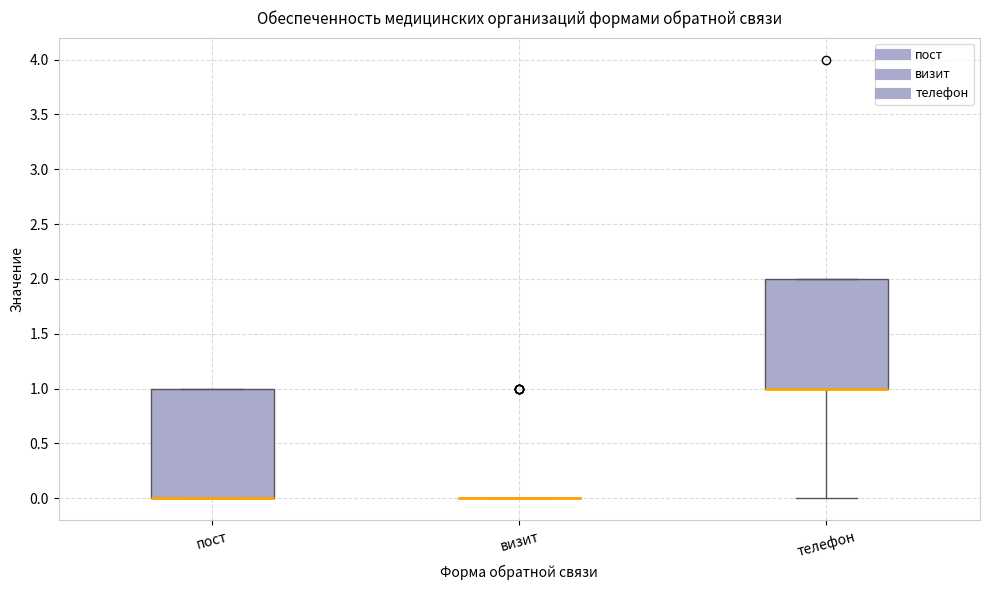

Reading left to right, read every box against the y-axis: the position of its median line, the range the box covers, and the ends of its whiskers. The values are not printed on the chart, so give them approximately, as read against the axis.

пост: median 0 (drawn on the box's lower edge), box 0 to 1, whiskers 0 to 1
визит: box collapsed to a line at 0, whiskers 0 to 0
телефон: median 1 (drawn on the box's lower edge), box 1 to 2, whiskers 0 to 2